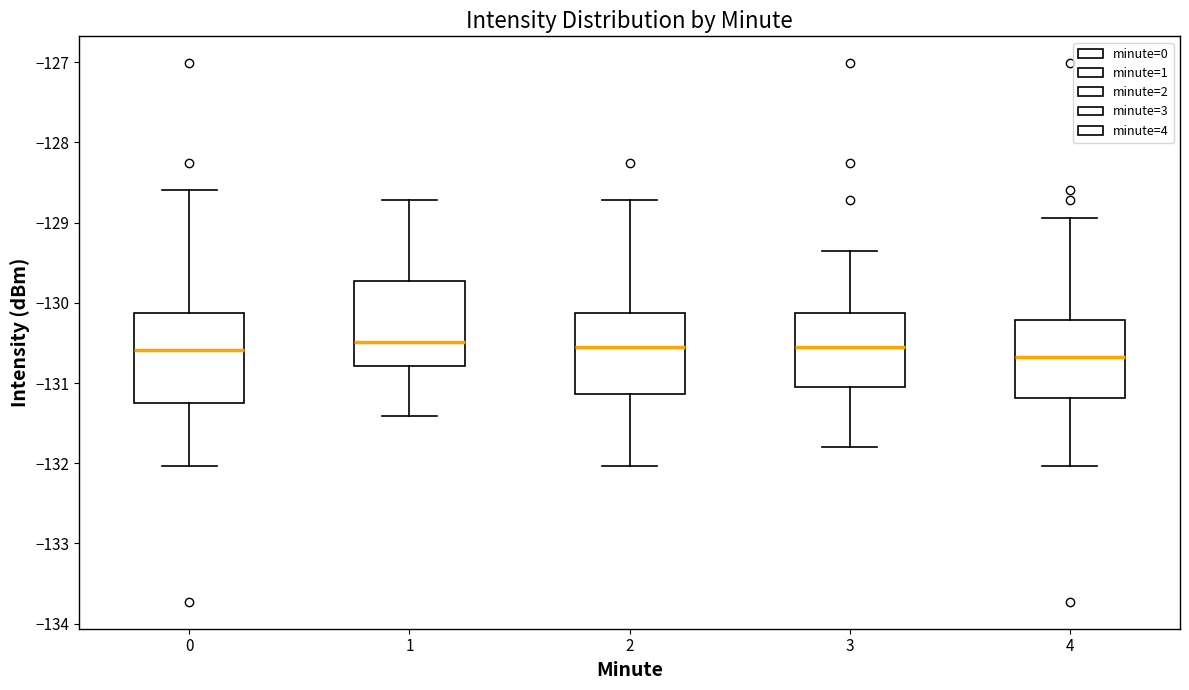

Reading left to right, transcribe this box plot: for each box, give where its median line is, the range the box spans, and where its two whiskers end, as read against the y-axis. The values are not printed on the chart, so give them approximately, as read against the axis.

0: median -130.6, box -131.2 to -130.1, whiskers -132.0 to -128.6
1: median -130.5, box -130.8 to -129.7, whiskers -131.4 to -128.7
2: median -130.6, box -131.1 to -130.1, whiskers -132.0 to -128.7
3: median -130.6, box -131.1 to -130.1, whiskers -131.8 to -129.4
4: median -130.7, box -131.2 to -130.2, whiskers -132.0 to -128.9